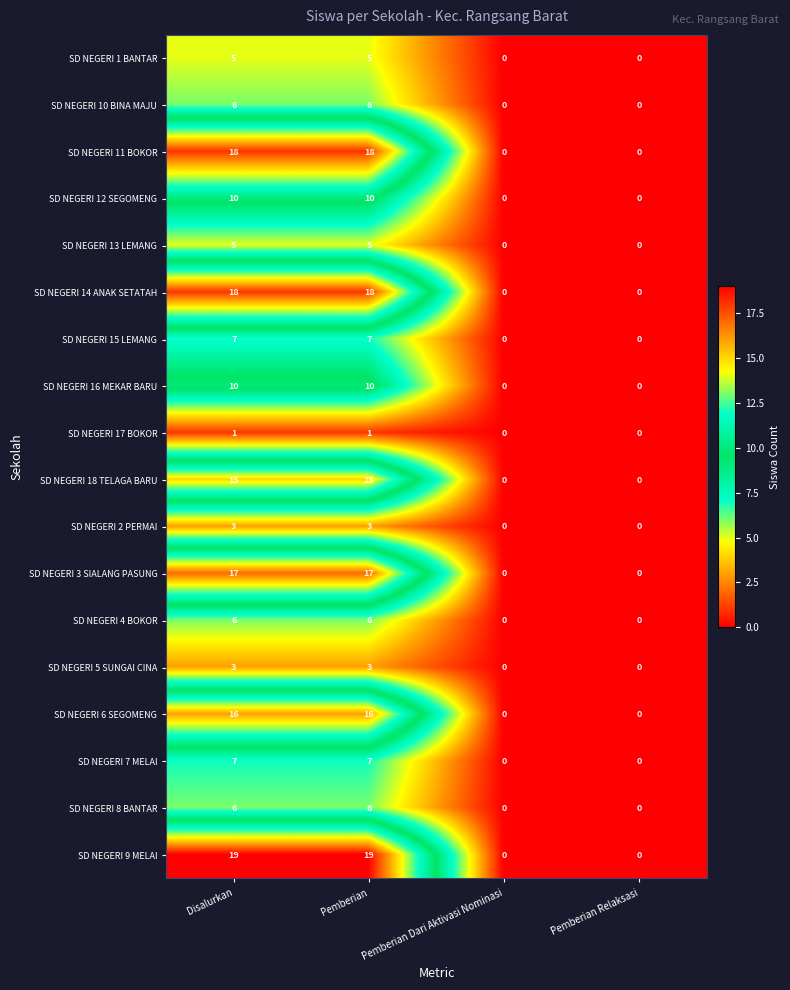

Is it true that SD NEGERI 16 MEKAR BARU equals 10 at Disalurkan?

True